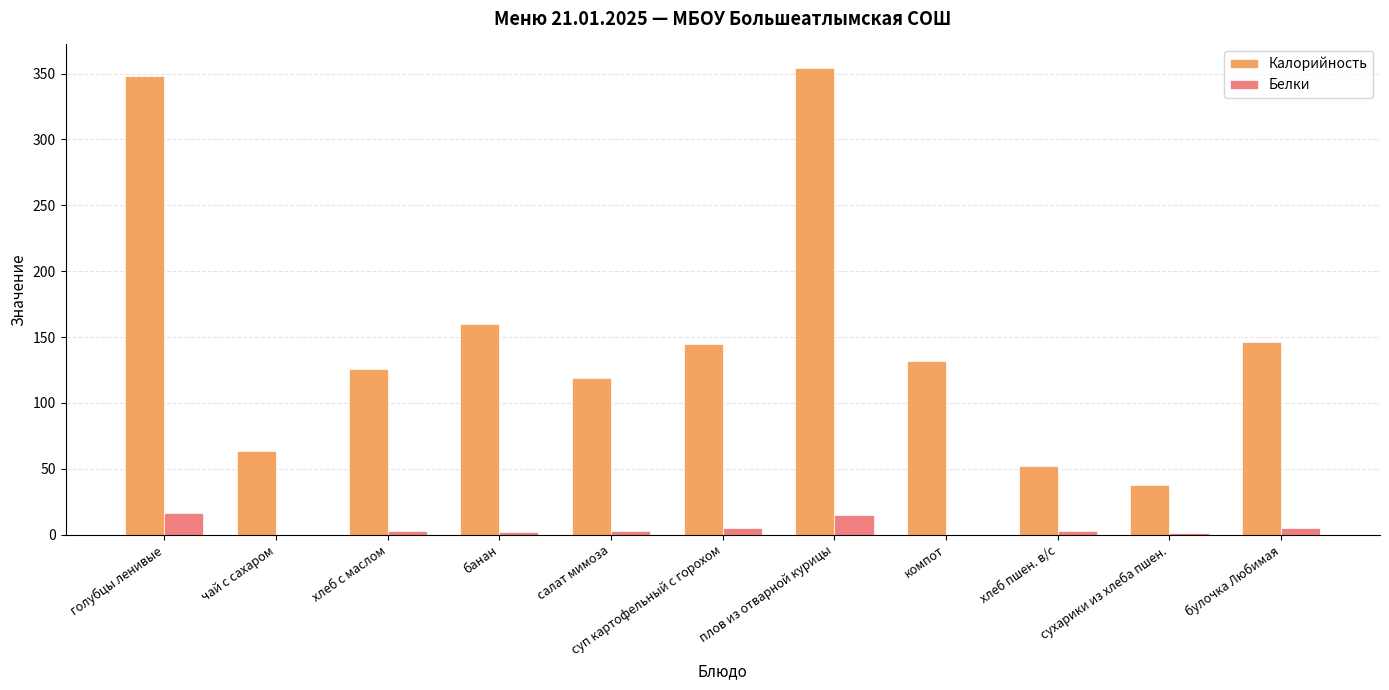

What is the approximate value of Калорийность at сухарики из хлеба пшен.?

37.5